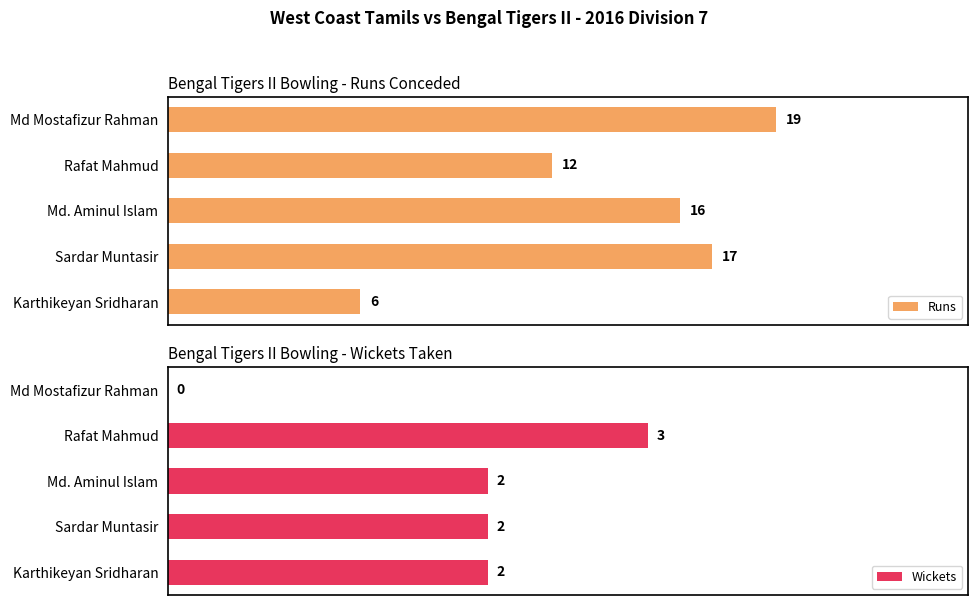

Which series has the largest total across all categories?

Runs